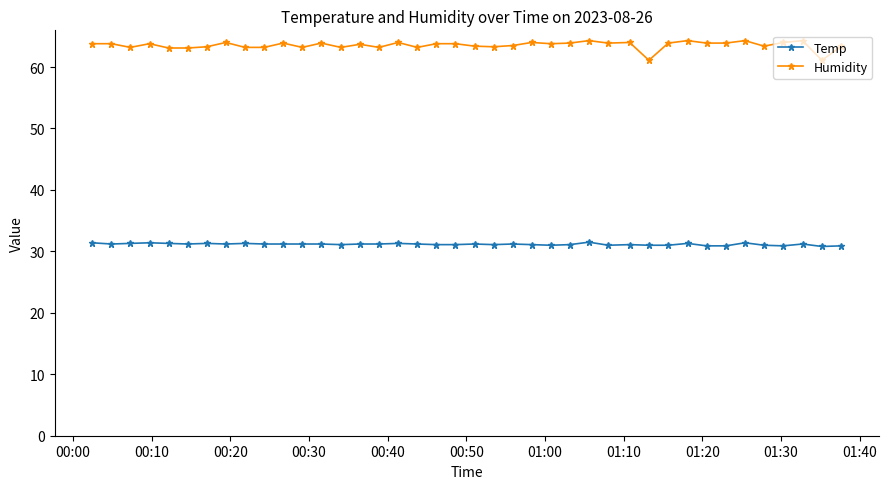

What is the value of the Humidity point at the 25th from the left?

63.8